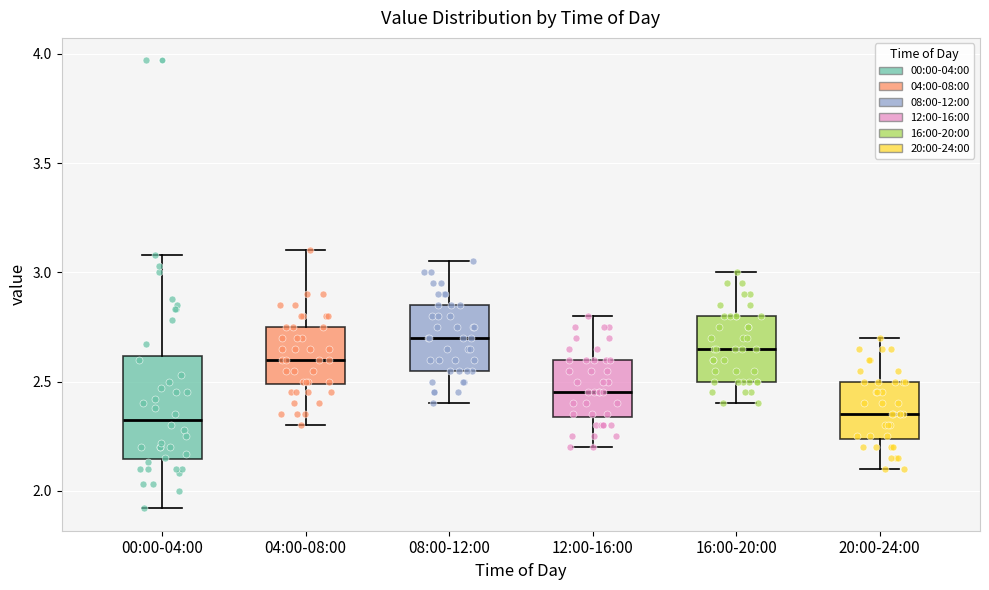

Reading left to right, read every box against the y-axis: the position of its median line, the range the box covers, and the ends of its whiskers. The values are not printed on the chart, so give them approximately, as read against the axis.

00:00-04:00: median 2.35, box 2.15 to 2.60, whiskers 1.90 to 3.10
04:00-08:00: median 2.60, box 2.50 to 2.75, whiskers 2.30 to 3.10
08:00-12:00: median 2.70, box 2.55 to 2.85, whiskers 2.40 to 3.05
12:00-16:00: median 2.45, box 2.35 to 2.60, whiskers 2.20 to 2.80
16:00-20:00: median 2.65, box 2.50 to 2.80, whiskers 2.40 to 3.00
20:00-24:00: median 2.35, box 2.25 to 2.50, whiskers 2.10 to 2.70